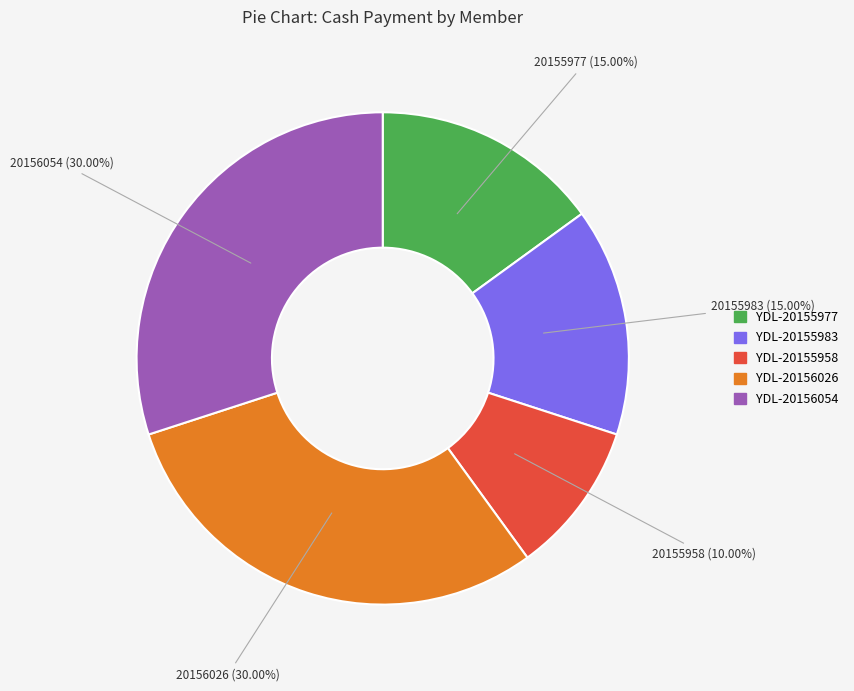

Do YDL-20155983 and YDL-20155958 together represent more than half of the pie?

No